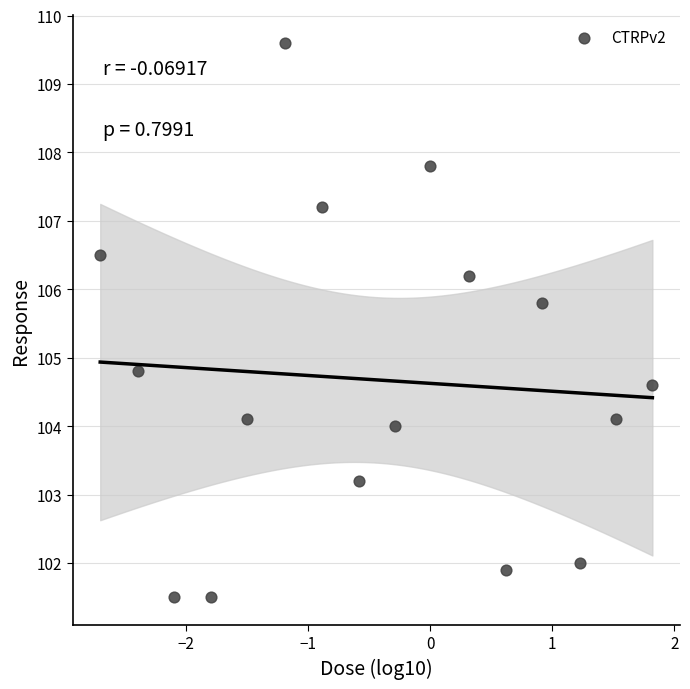

What Y value in the scatter plot is closest to 105?

104.8